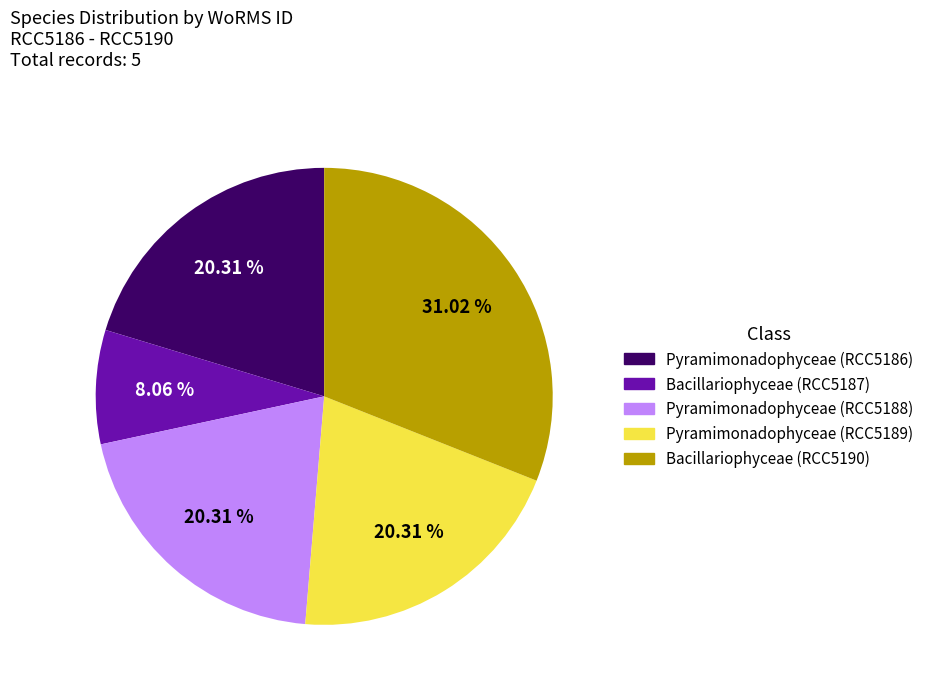

Does any single category account for the majority?

No